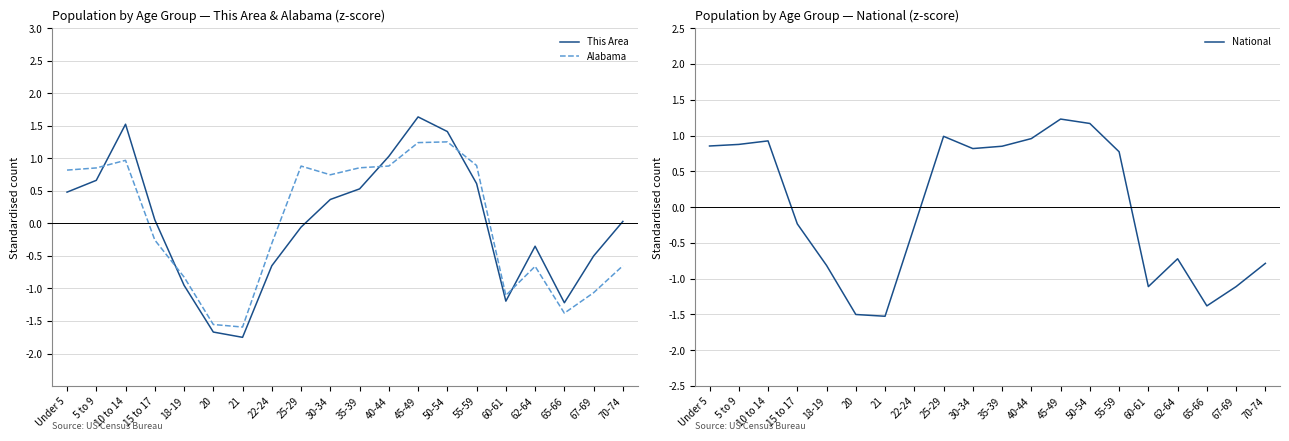

True or false: National has more than 0 points higher than both neighbors.

True